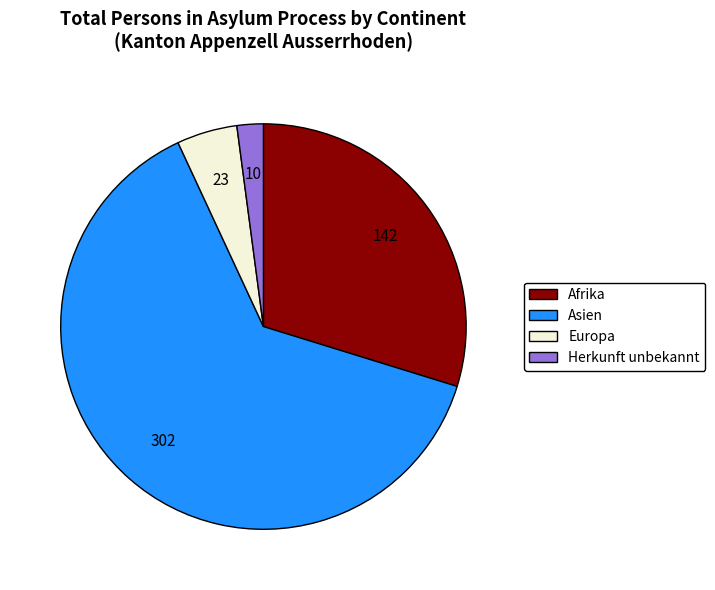

True or false: Herkunft unbekannt accounts for 14% of the total.

False